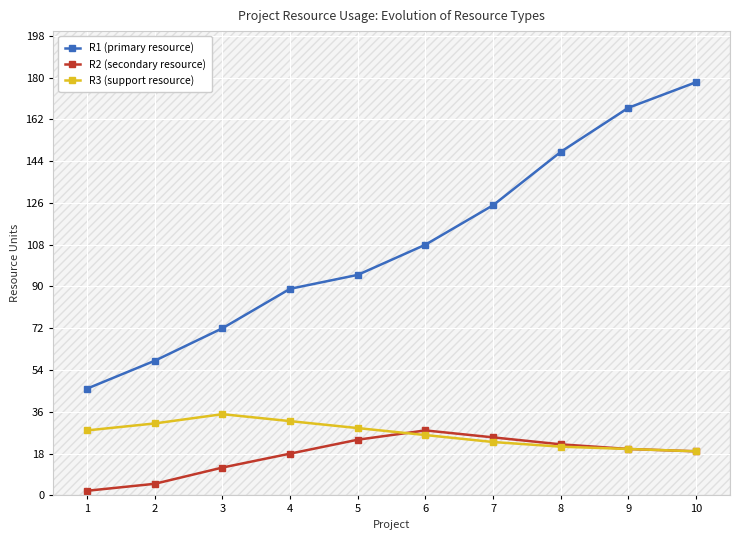

What is the sum of all R1 (primary resource) values?

1086